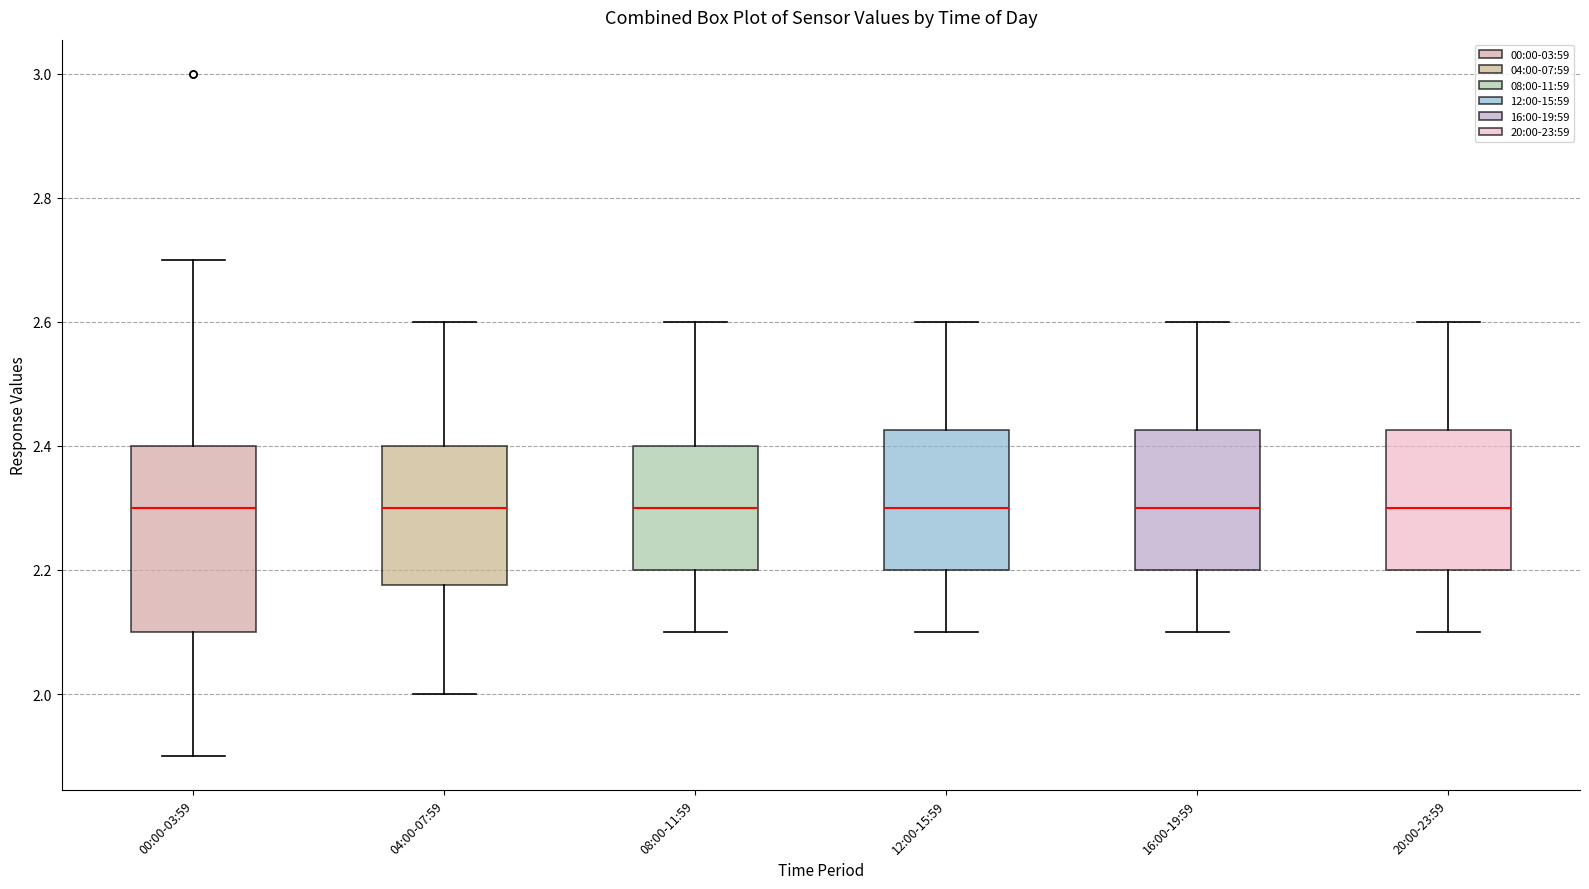

Reading left to right, read every box against the y-axis: the position of its median line, the range the box covers, and the ends of its whiskers. The values are not printed on the chart, so give them approximately, as read against the axis.

00:00-03:59: median 2.30, box 2.10 to 2.40, whiskers 1.90 to 2.70
04:00-07:59: median 2.30, box 2.18 to 2.40, whiskers 2.00 to 2.60
08:00-11:59: median 2.30, box 2.20 to 2.40, whiskers 2.10 to 2.60
12:00-15:59: median 2.30, box 2.20 to 2.42, whiskers 2.10 to 2.60
16:00-19:59: median 2.30, box 2.20 to 2.42, whiskers 2.10 to 2.60
20:00-23:59: median 2.30, box 2.20 to 2.42, whiskers 2.10 to 2.60